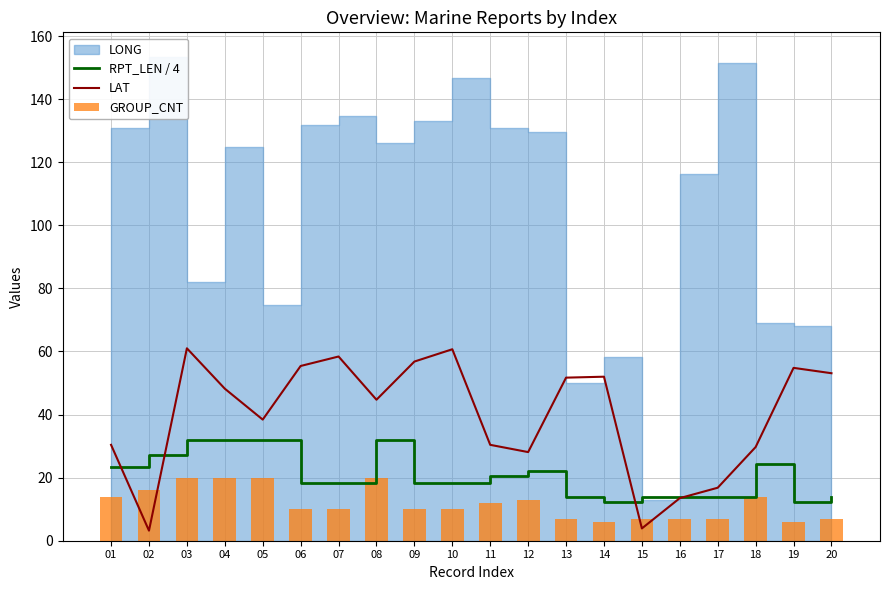

What is the sum of all LAT values?

791.2